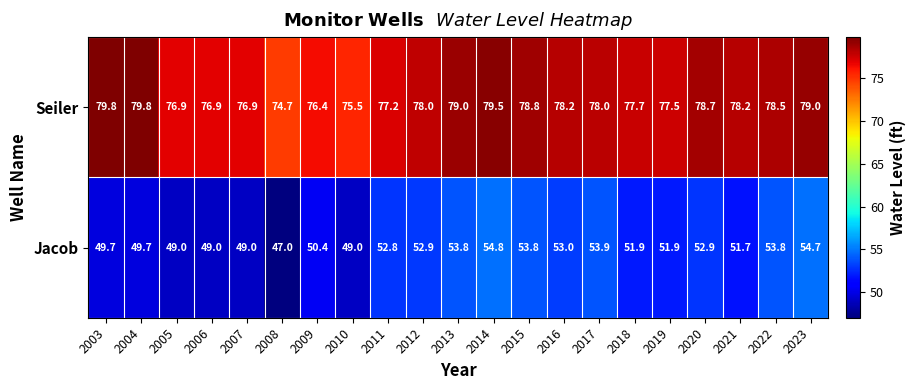

How many distinct data groups are displayed?

2